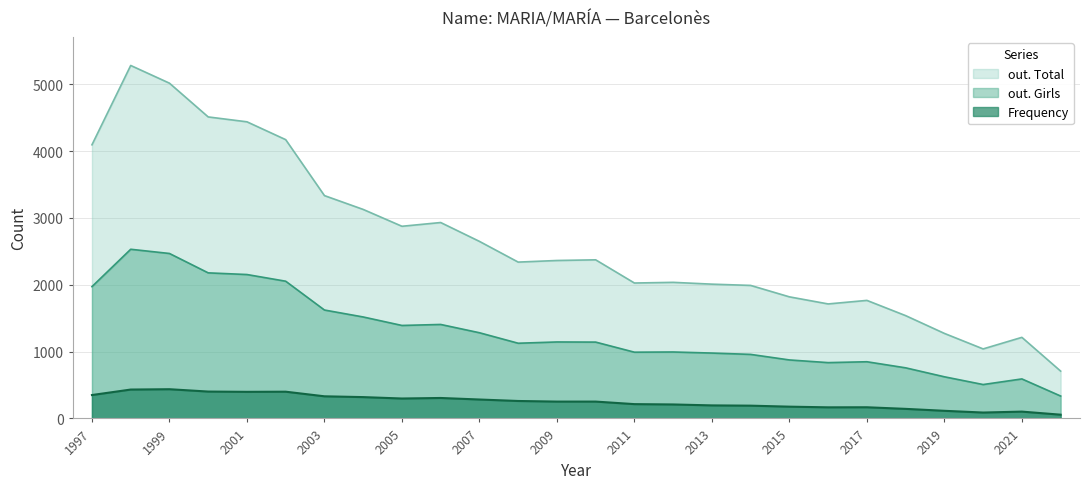

Reading right to left, extract all data points from this chart.

out. Total: 708	1213	1040	1272	1538	1766	1713	1819	1990	2009	2036	2026	2373	2363	2339	2649	2931	2875	3127	3334	4171	4438	4511	5016	5281	4094
out. Girls: 335	591	507	623	757	848	835	875	958	978	994	991	1142	1144	1125	1282	1406	1391	1518	1622	2053	2153	2178	2468	2531	1972
Frequency: 56	102	88	114	143	167	166	176	191	195	209	214	252	252	261	283	306	298	319	331	400	398	402	437	432	350